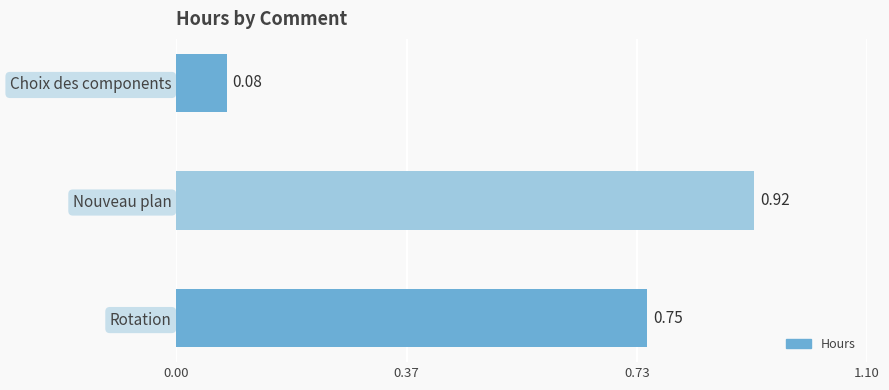

Rank the categories by value from highest to lowest.

Nouveau plan, Rotation, Choix des components